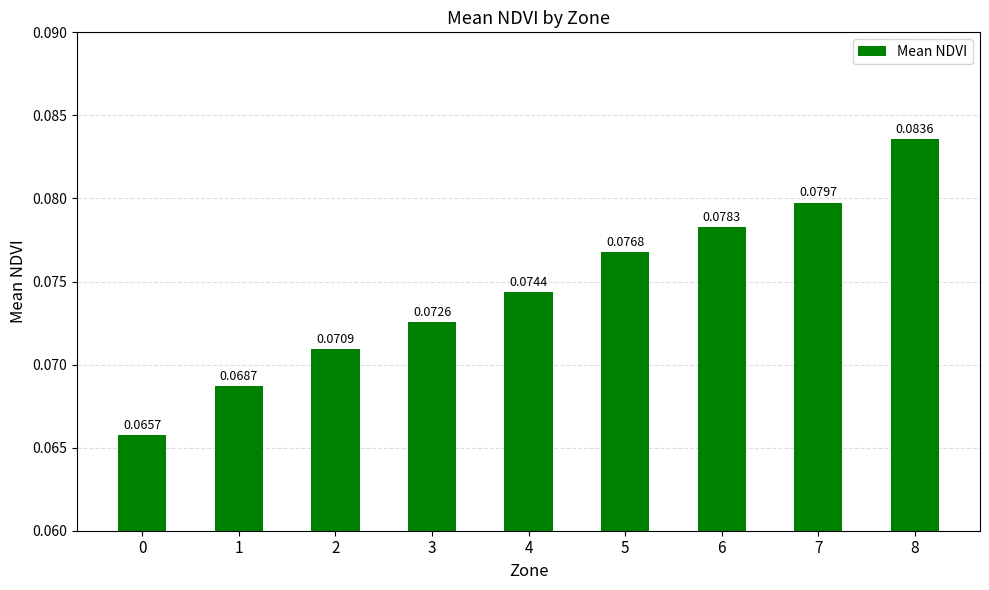

Rank the categories by value from highest to lowest.

8, 7, 6, 5, 4, 3, 2, 1, 0